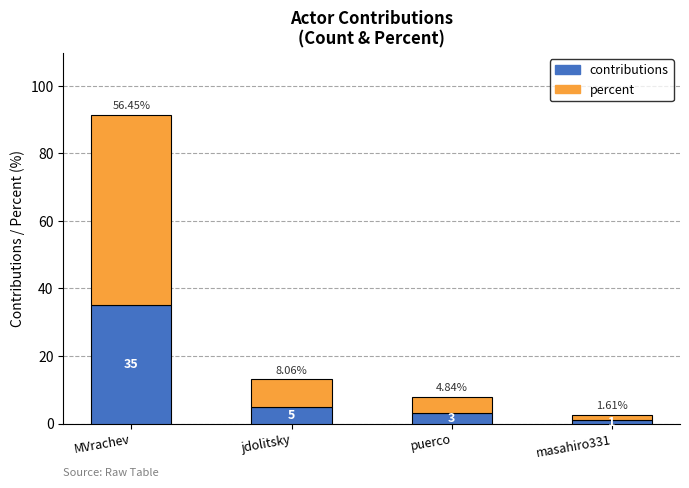

Count the number of categories in the chart.

4